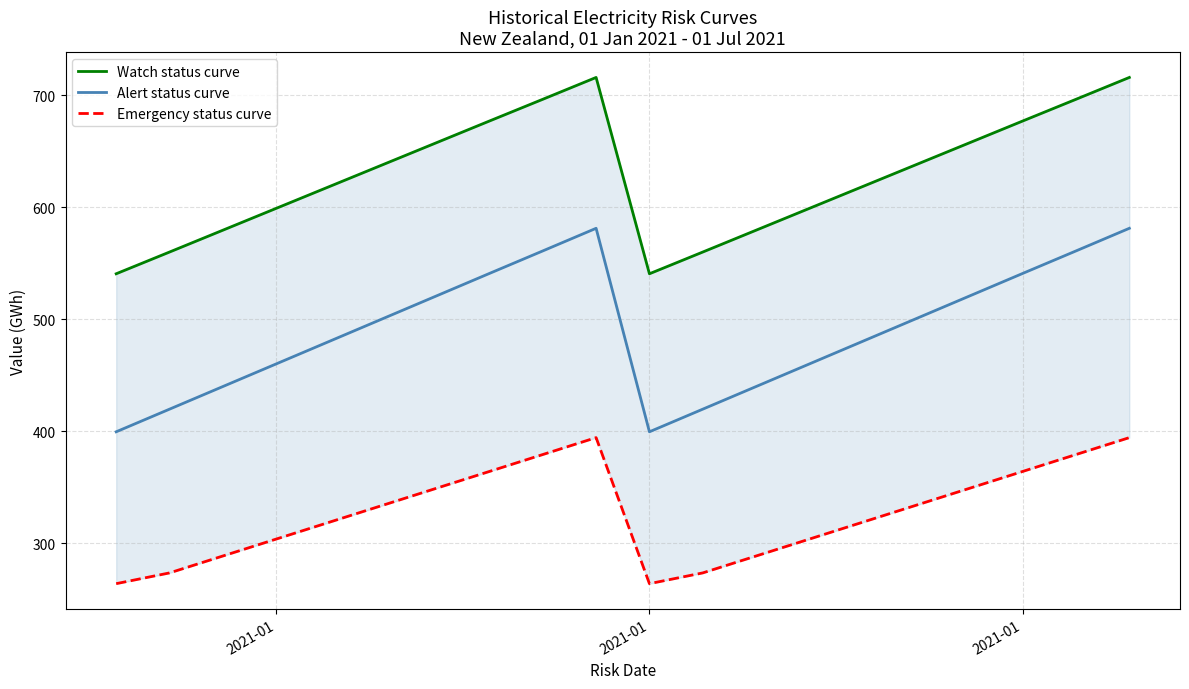

How many distinct data groups are displayed?

3